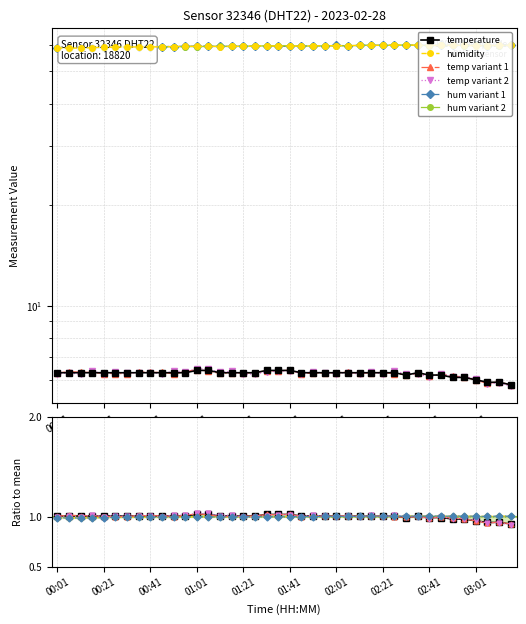

True or false: temperature and humidity cross at least once.

False